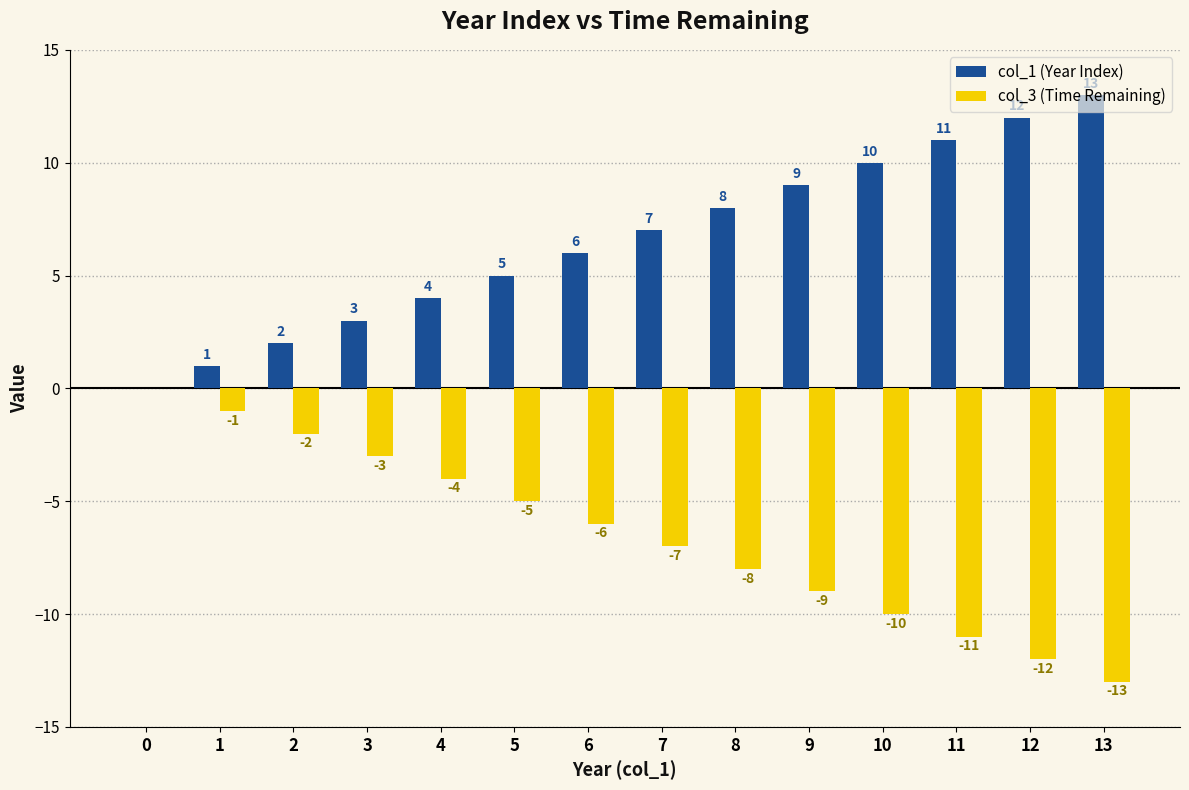

At which label is col_1 (Year Index) closest to 6?

6